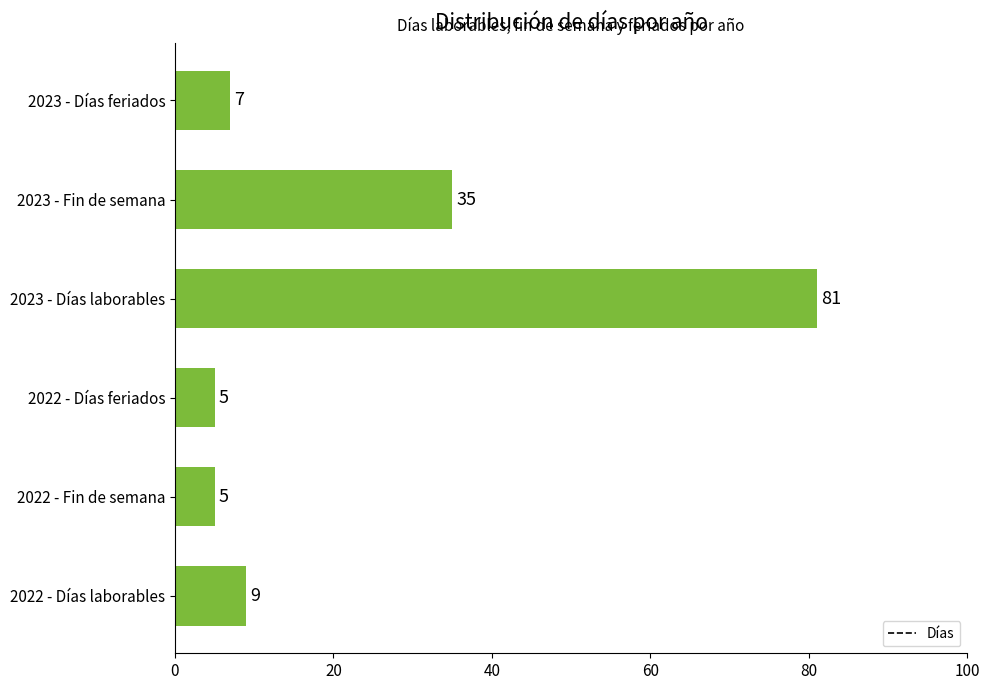

Reading bottom to top, transcribe all the data shown in this chart.

2022 - Días laborables=9	2022 - Fin de semana=5	2022 - Días feriados=5	2023 - Días laborables=81	2023 - Fin de semana=35	2023 - Días feriados=7